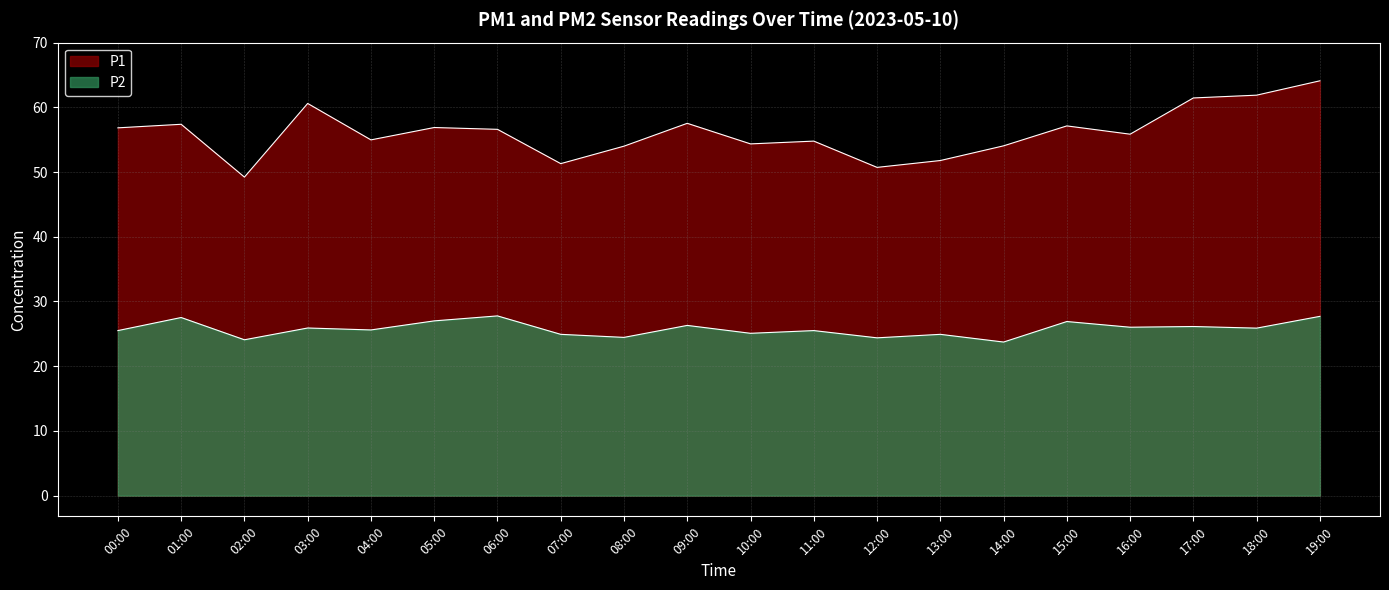

What is the value of the P1 point at the 11th from the left?

54.4